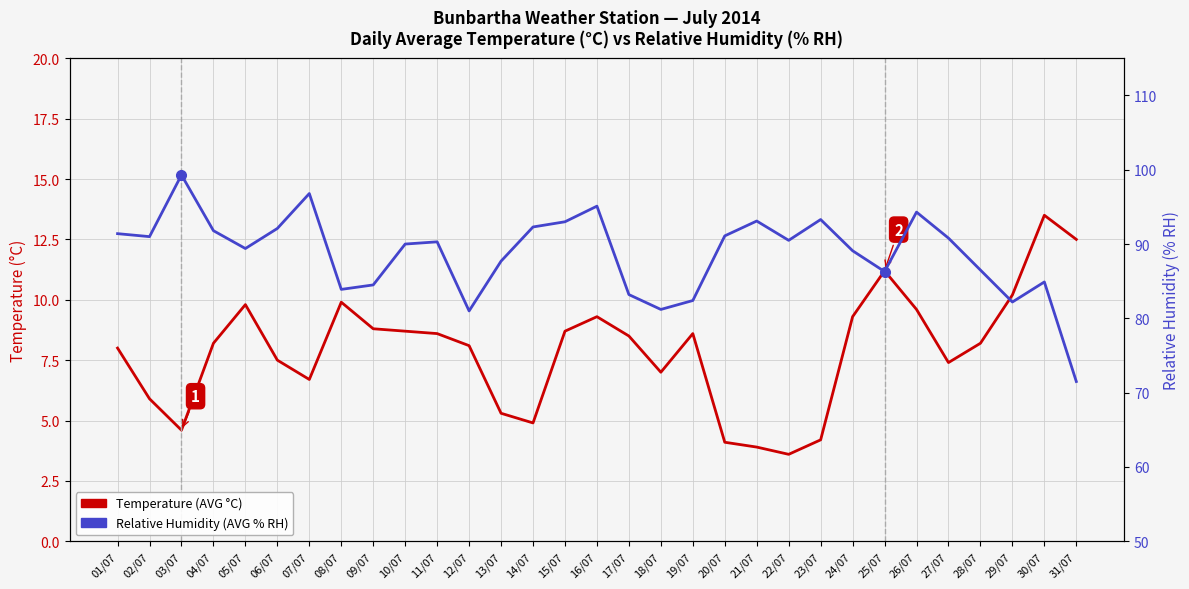

True or false: Bunbartha Relative Humidity (AVG % RH) and Bunbartha Temp (AVG °C) cross at least once.

False